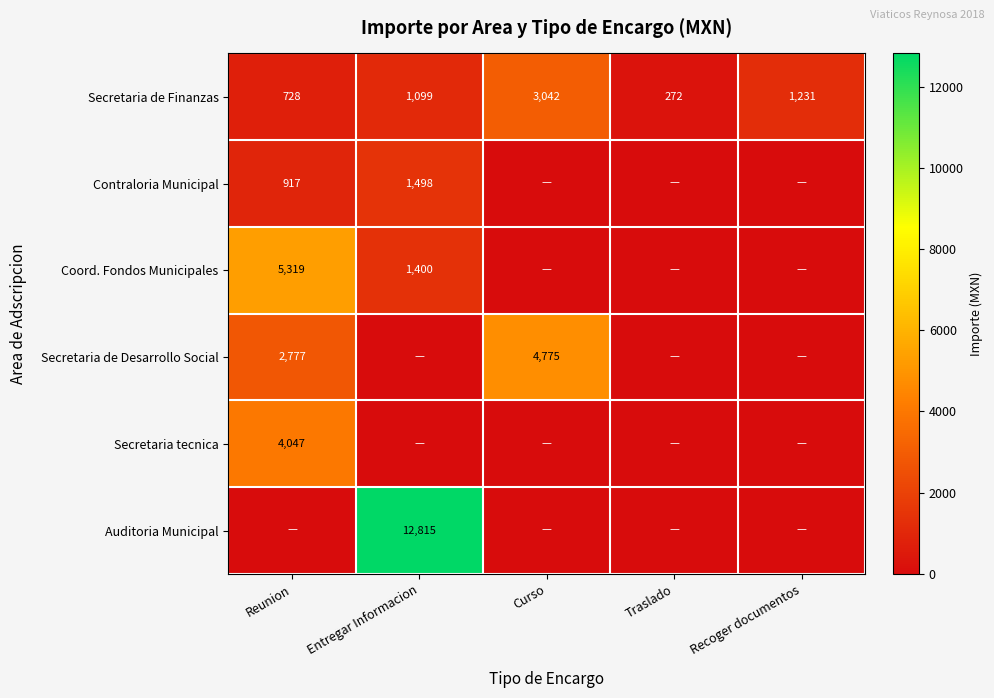

Is it true that Contraloria Municipal equals 1498 at Entregar Informacion?

True